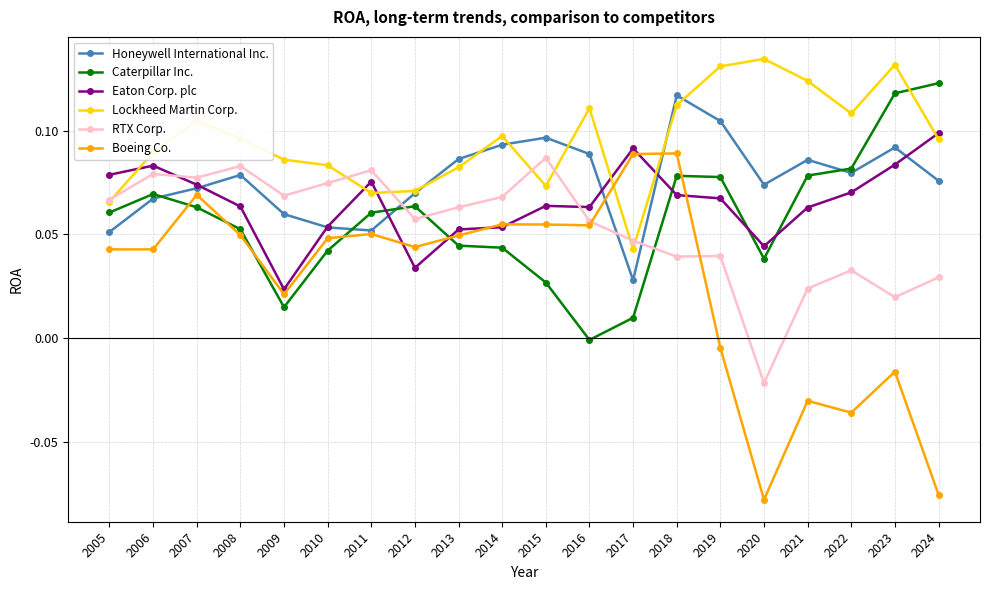

Which category has the lowest value in the RTX Corp. series?

2020